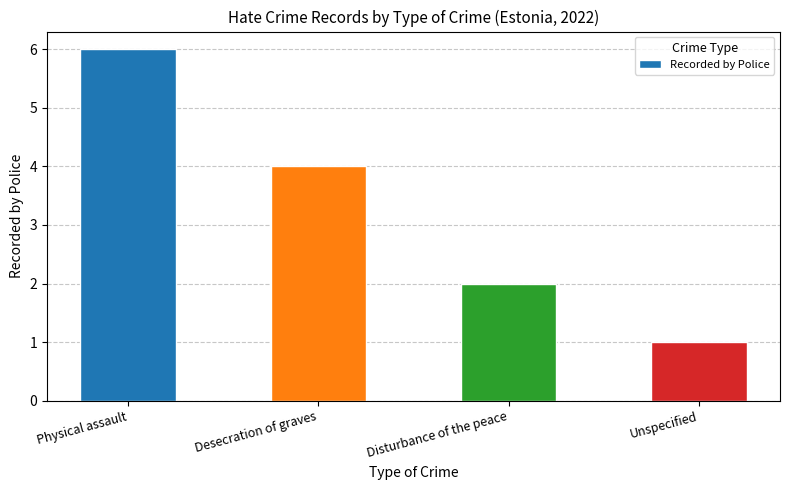

What value does the data have at Unspecified?

1